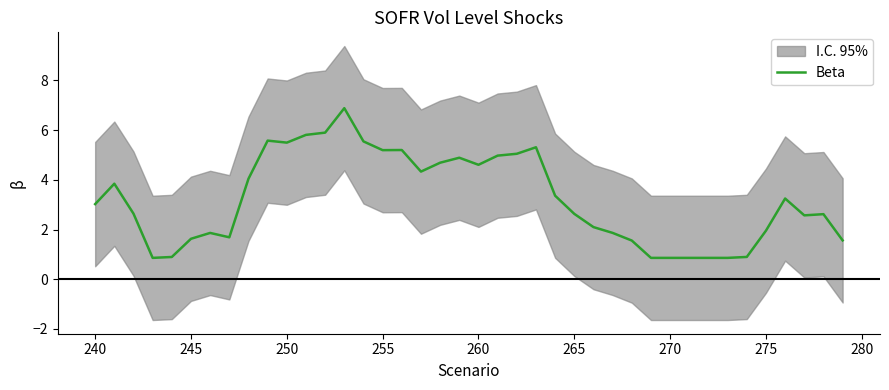

The value of Beta at 245 is 1.6. True or false?

True